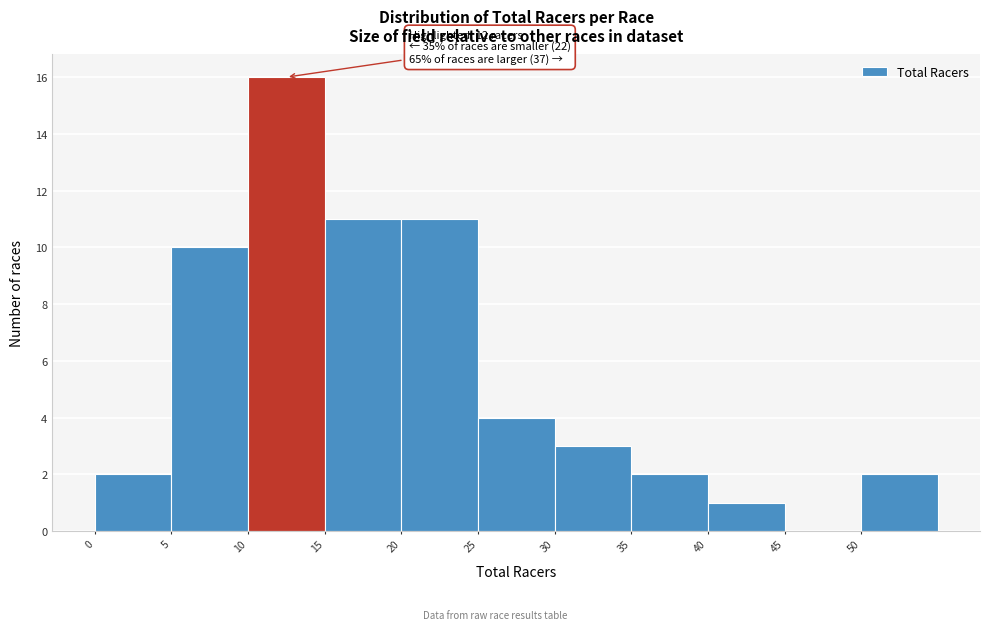

Which range on the x-axis has the tallest bar?

10 to 15